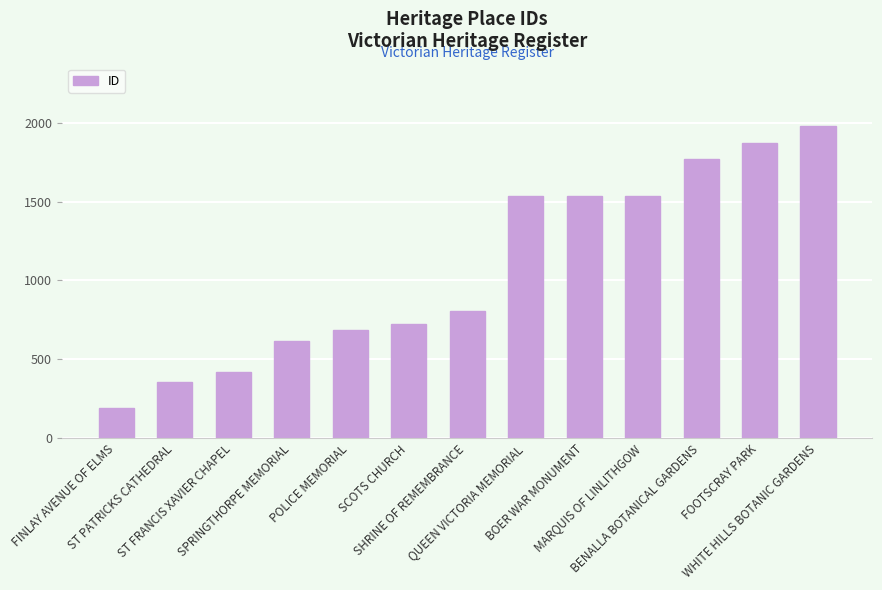

True or false: the data shows 1140 at POLICE MEMORIAL.

False